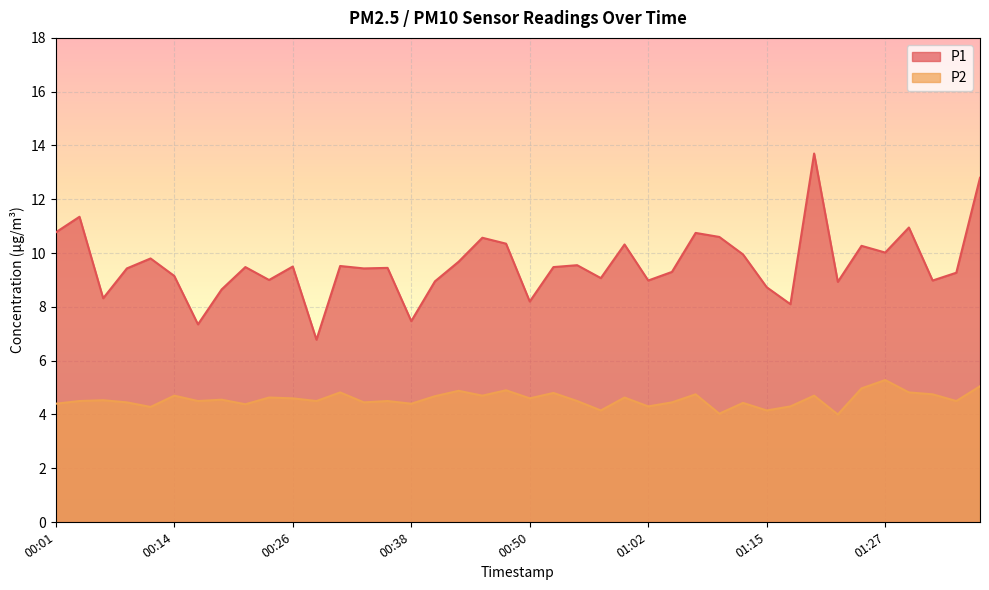

Rank the series at 00:48 from highest to lowest value.

P1, P2